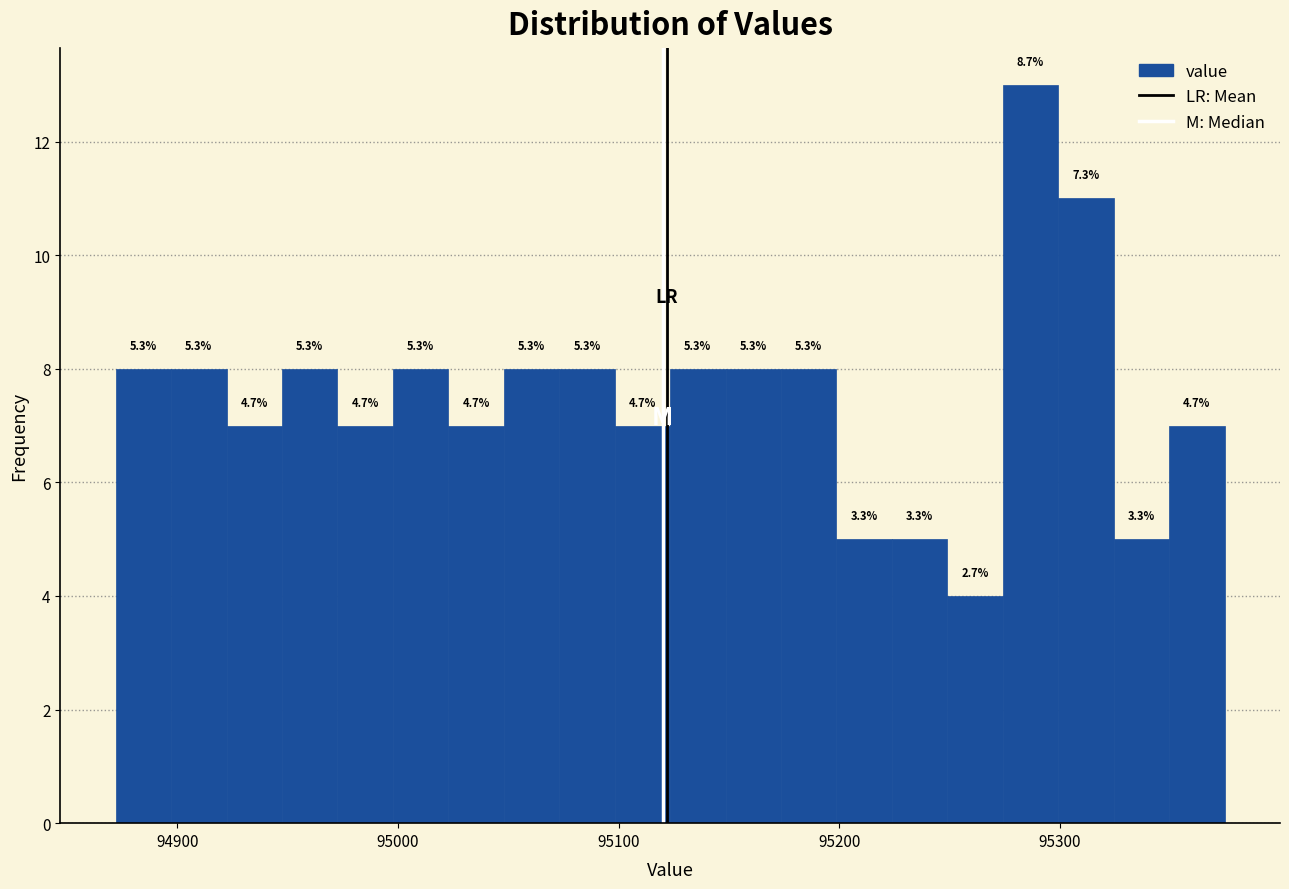

Around what value on the x-axis is the tallest bar? Give the approximate position of its centre, as read against the axis.

95290